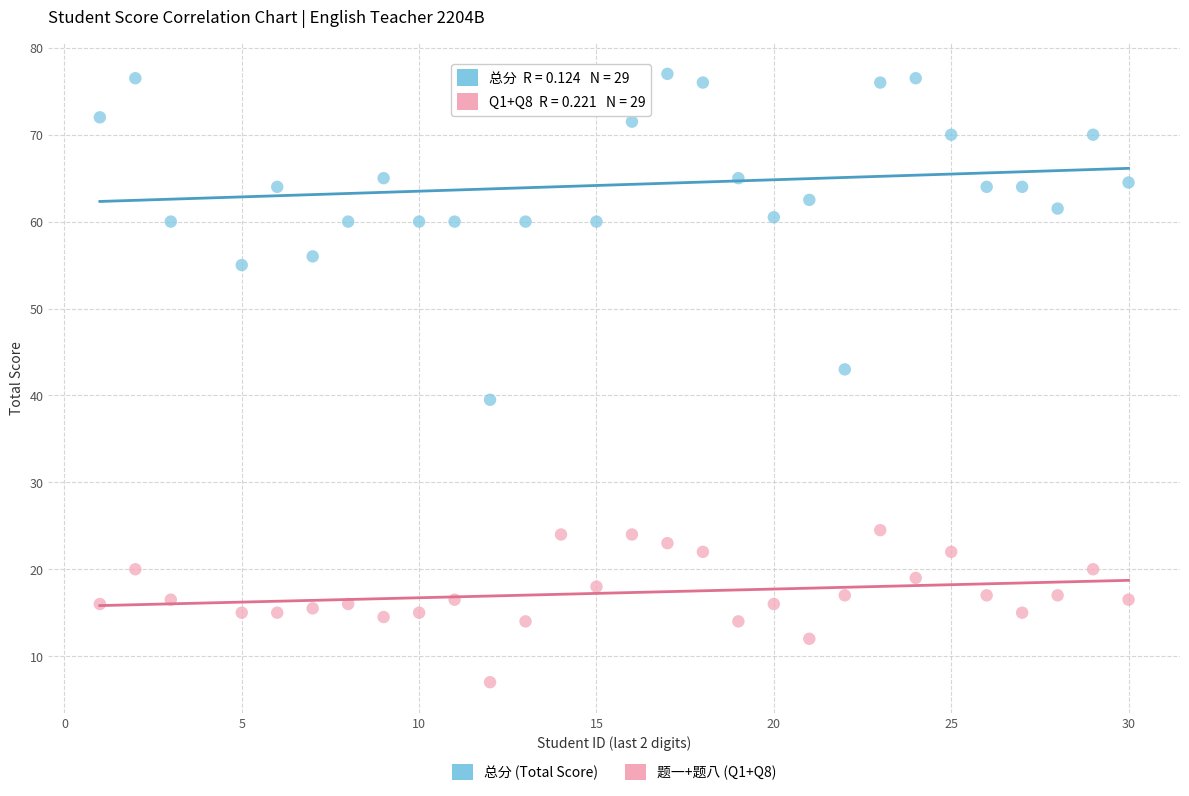

Which series reaches the maximum Y coordinate?

总分 (Total Score)